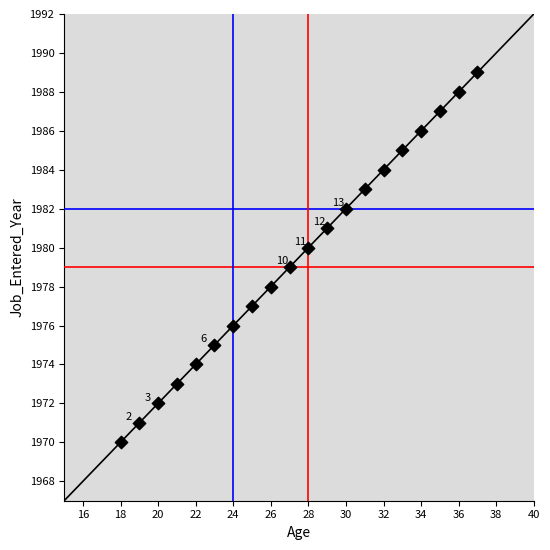

What is the range of X values (max minus min)?

19